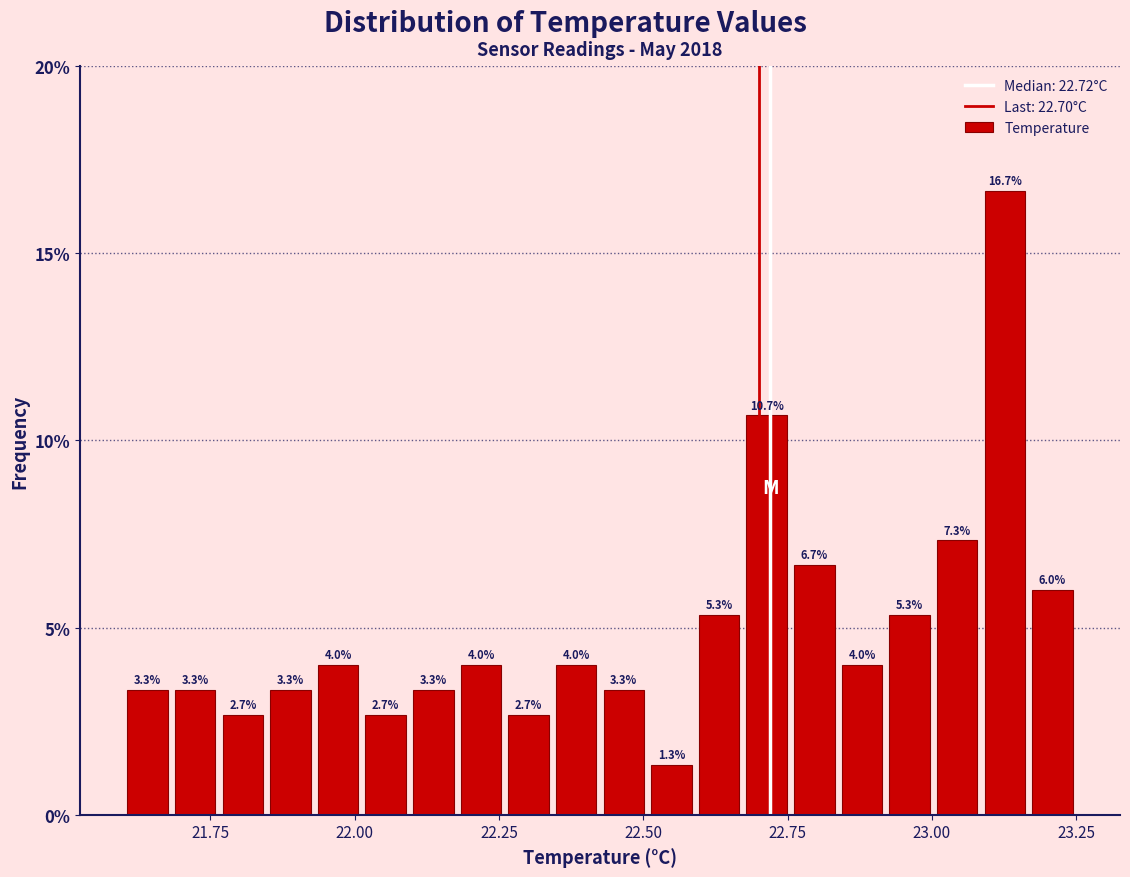

Read against the x-axis, roughly where is the centre of the tallest bar?

23.15